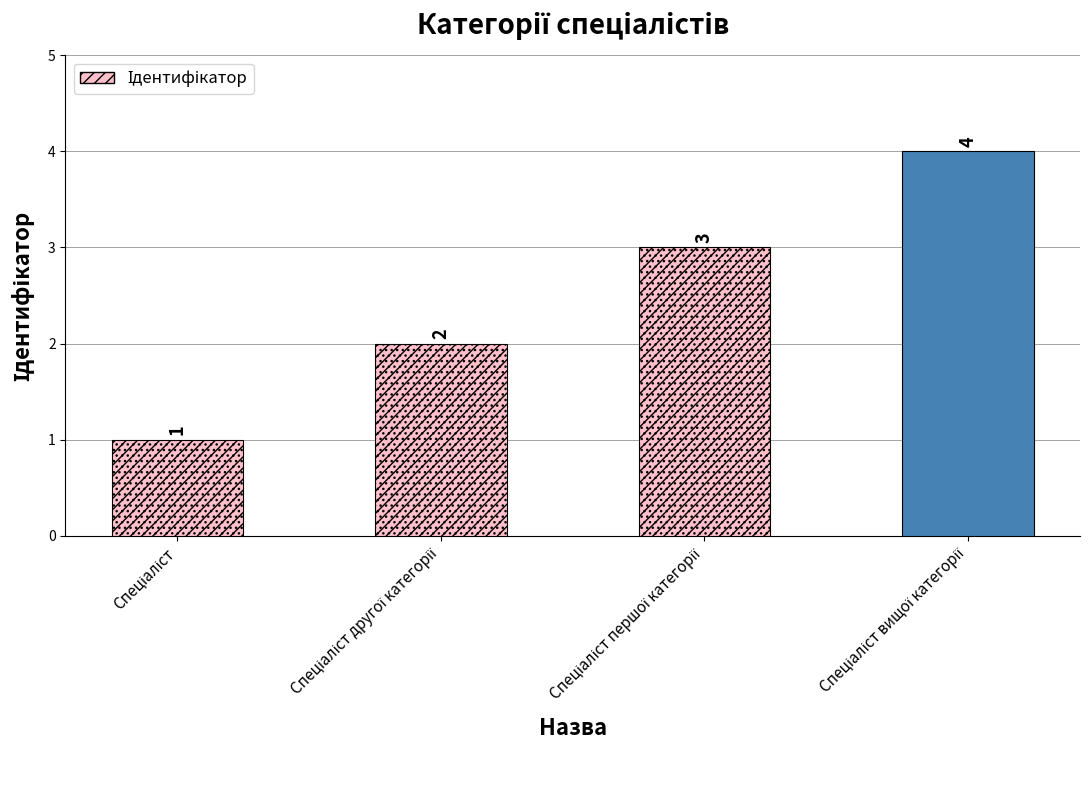

The chart shows a value of 4 at Спеціаліст вищої категорії. True or false?

True